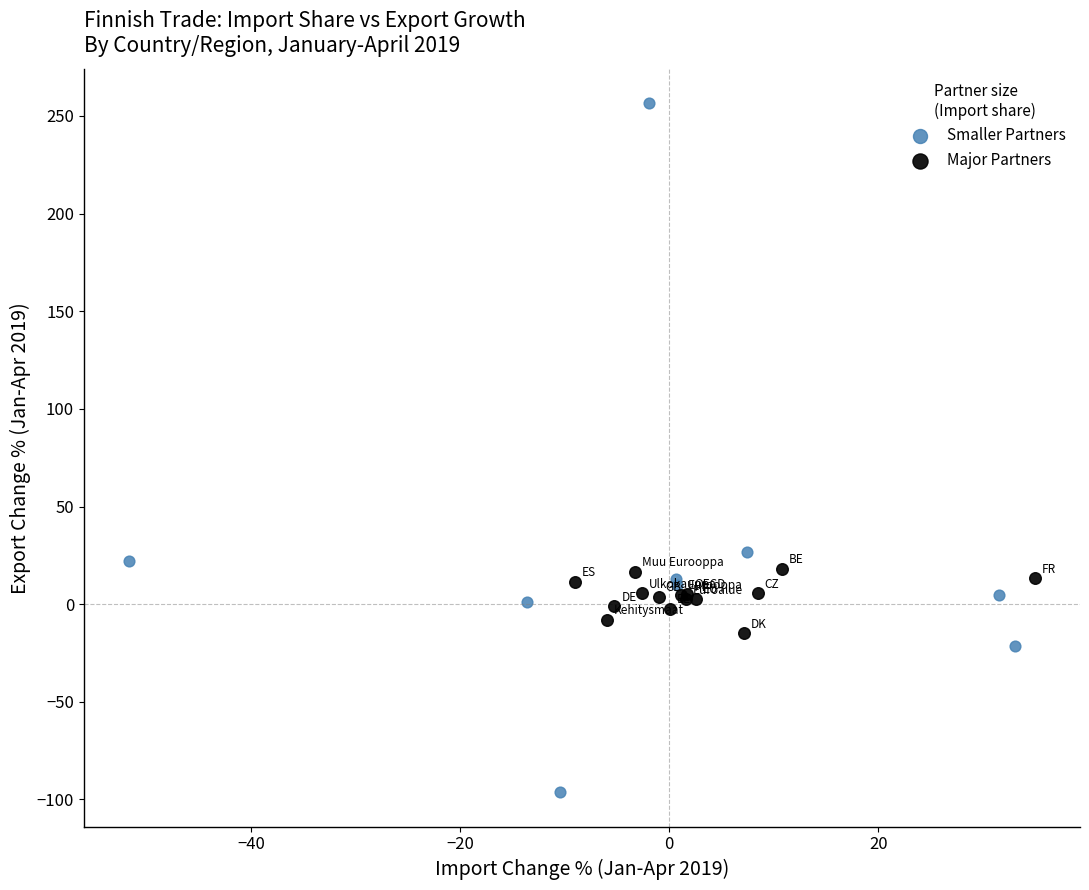

What are all the series names shown in the legend?

Smaller Partners, Major Partners